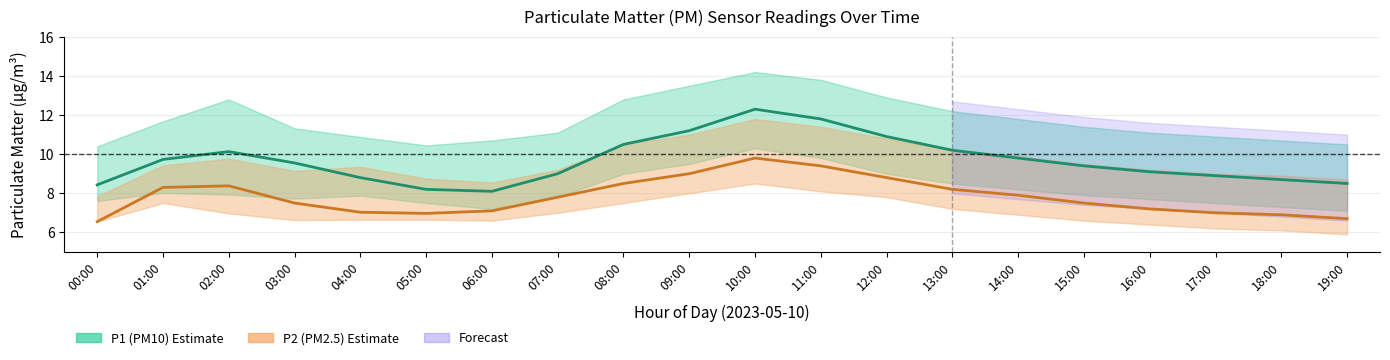

True or false: P2 (PM2.5) and P1 (PM10) intersect in this chart.

False